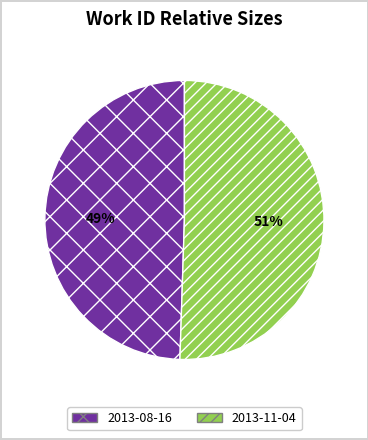

Rank the categories by value from lowest to highest.

2013-08-16, 2013-11-04